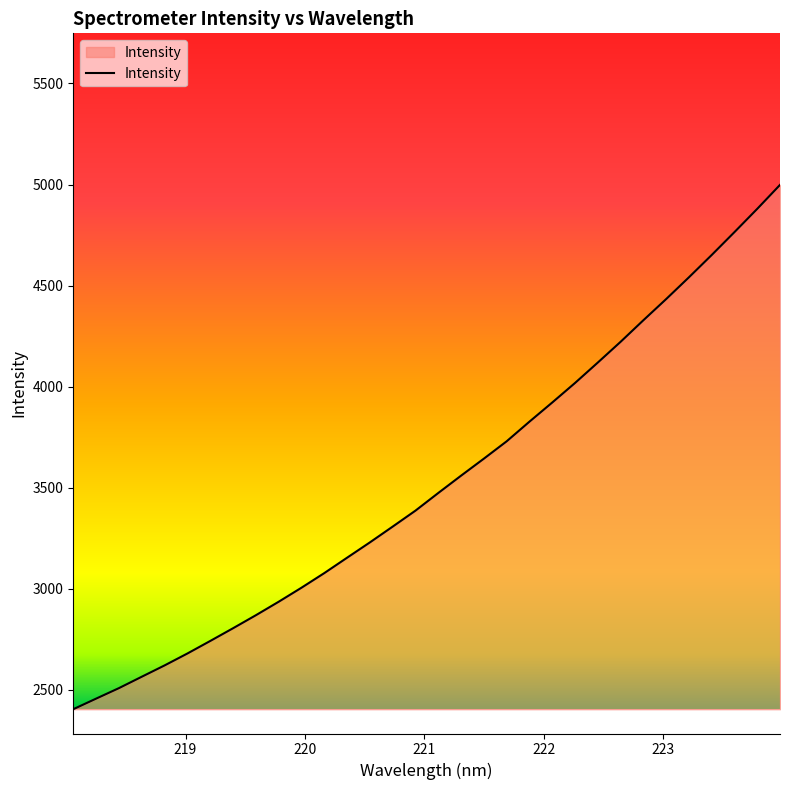

What is the greatest value displayed?

4998.1